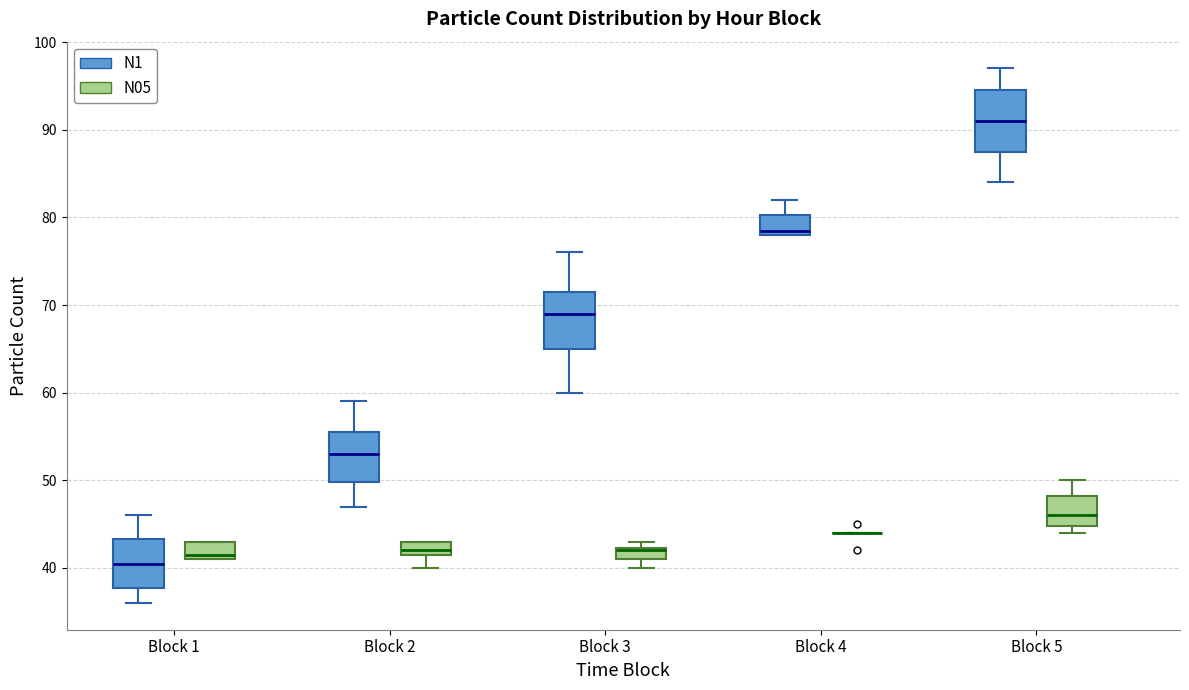

Where does the median line of the box for Block 5 (N05) sit on the y-axis? The values are not printed on the chart, so give them approximately, as read against the axis.

46